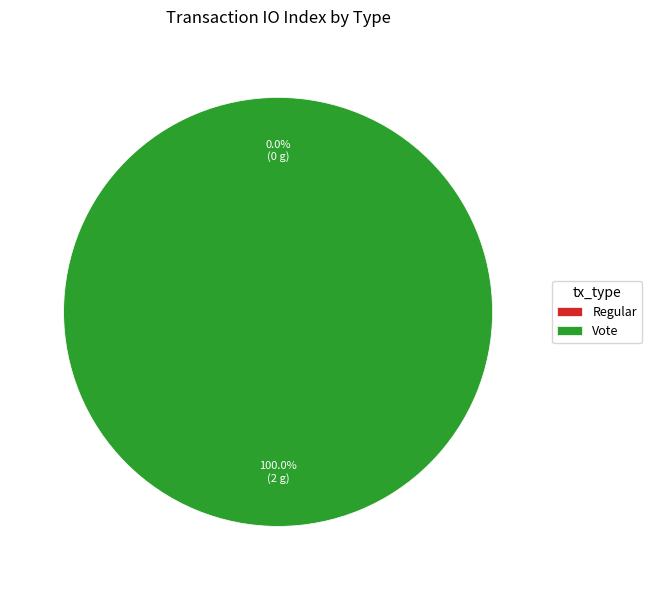

Rank the categories by value from lowest to highest.

Regular, Vote